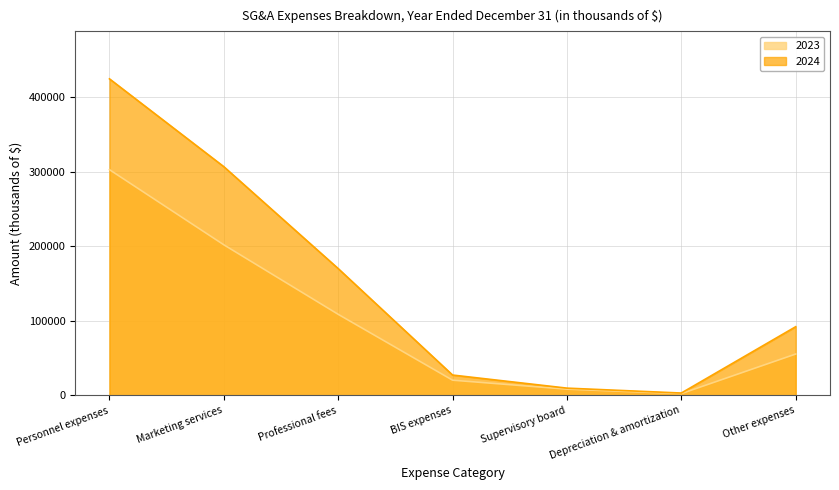

What is the difference between the highest and lowest values at BIS expenses?

6887